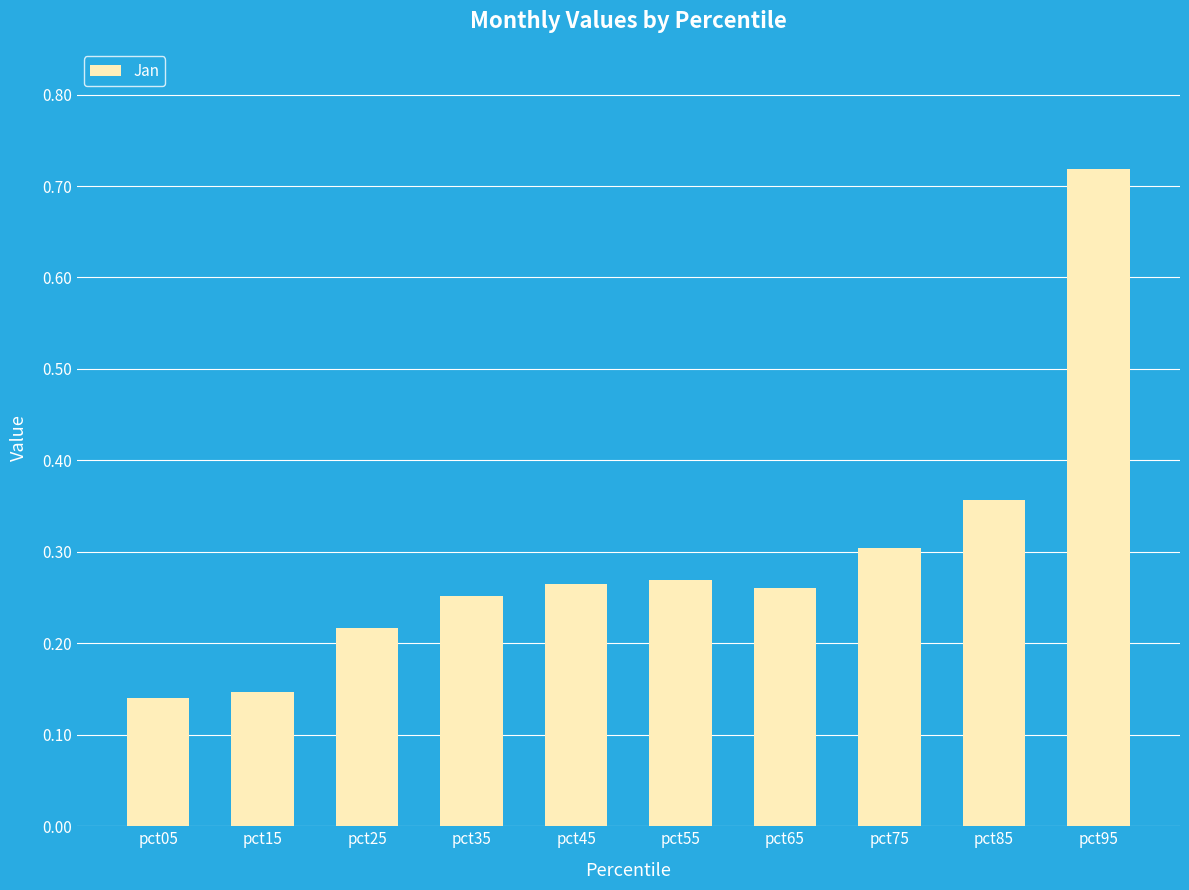

What is the difference between the maximum and minimum values?

0.6